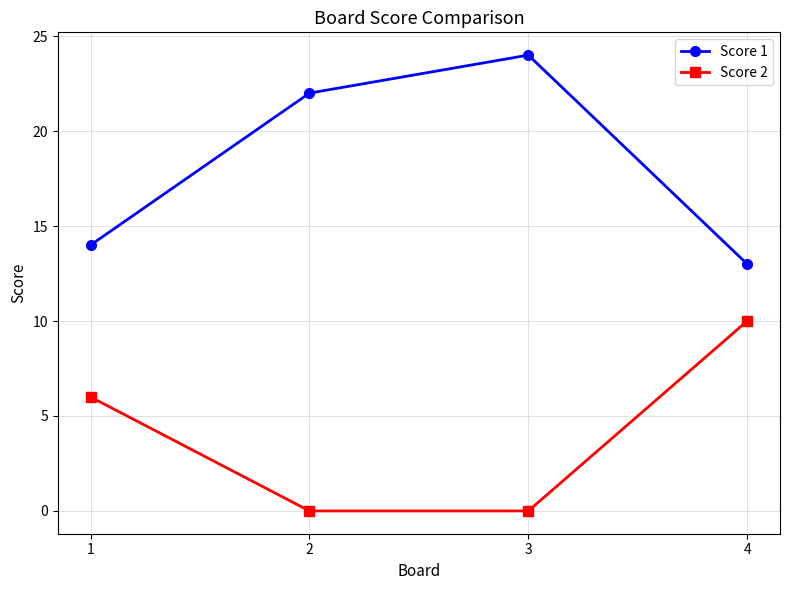

What is the average value of the Score 2 series?

4